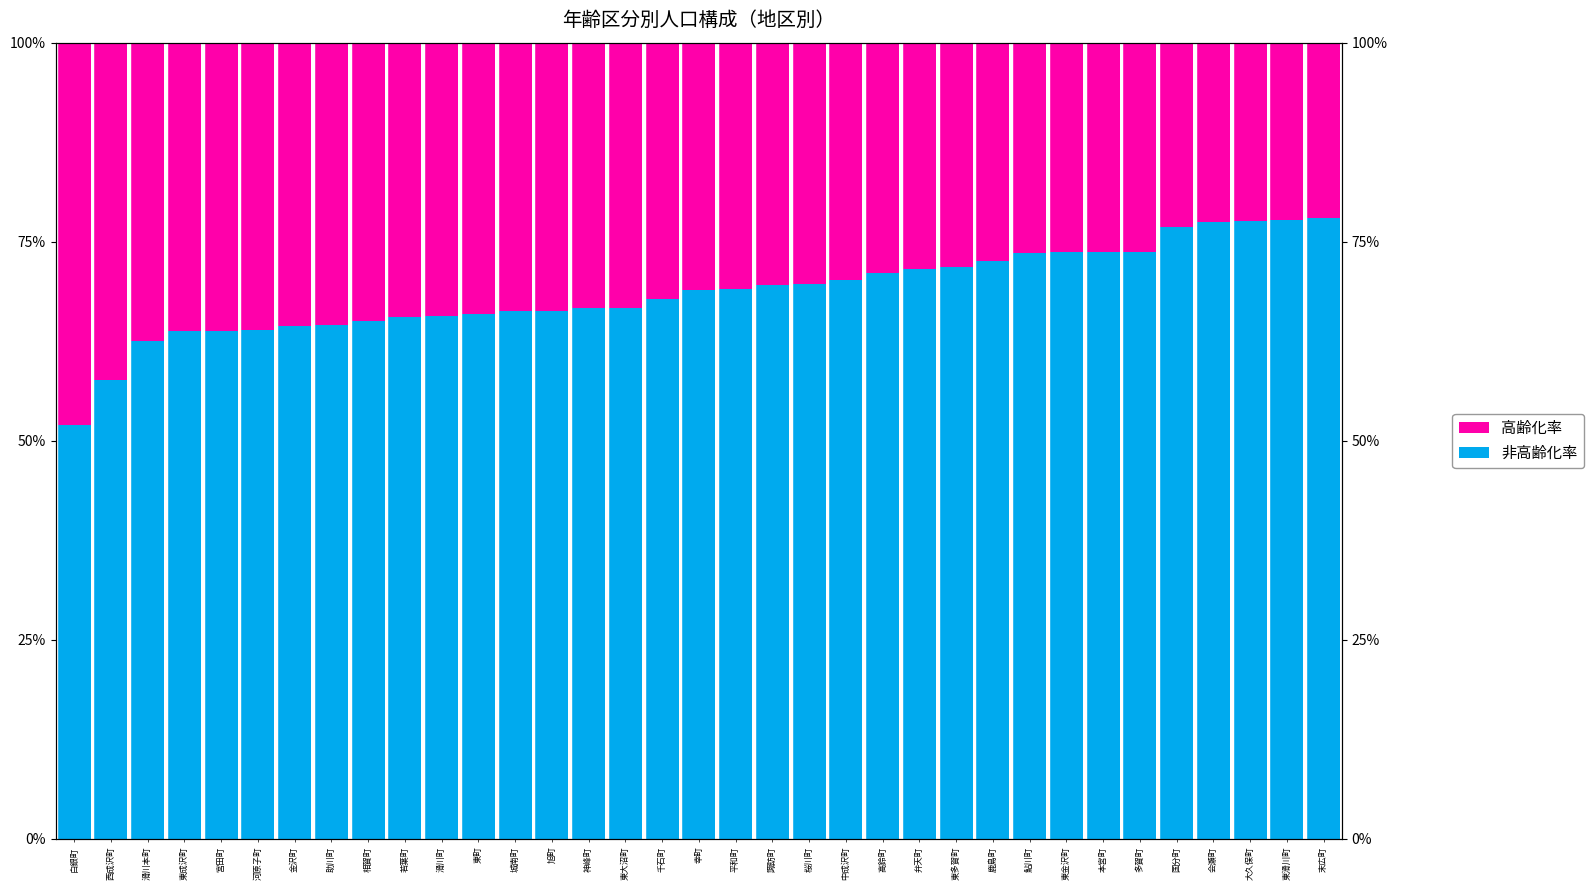

Which has a higher value, 金沢町 or 城南町?

城南町